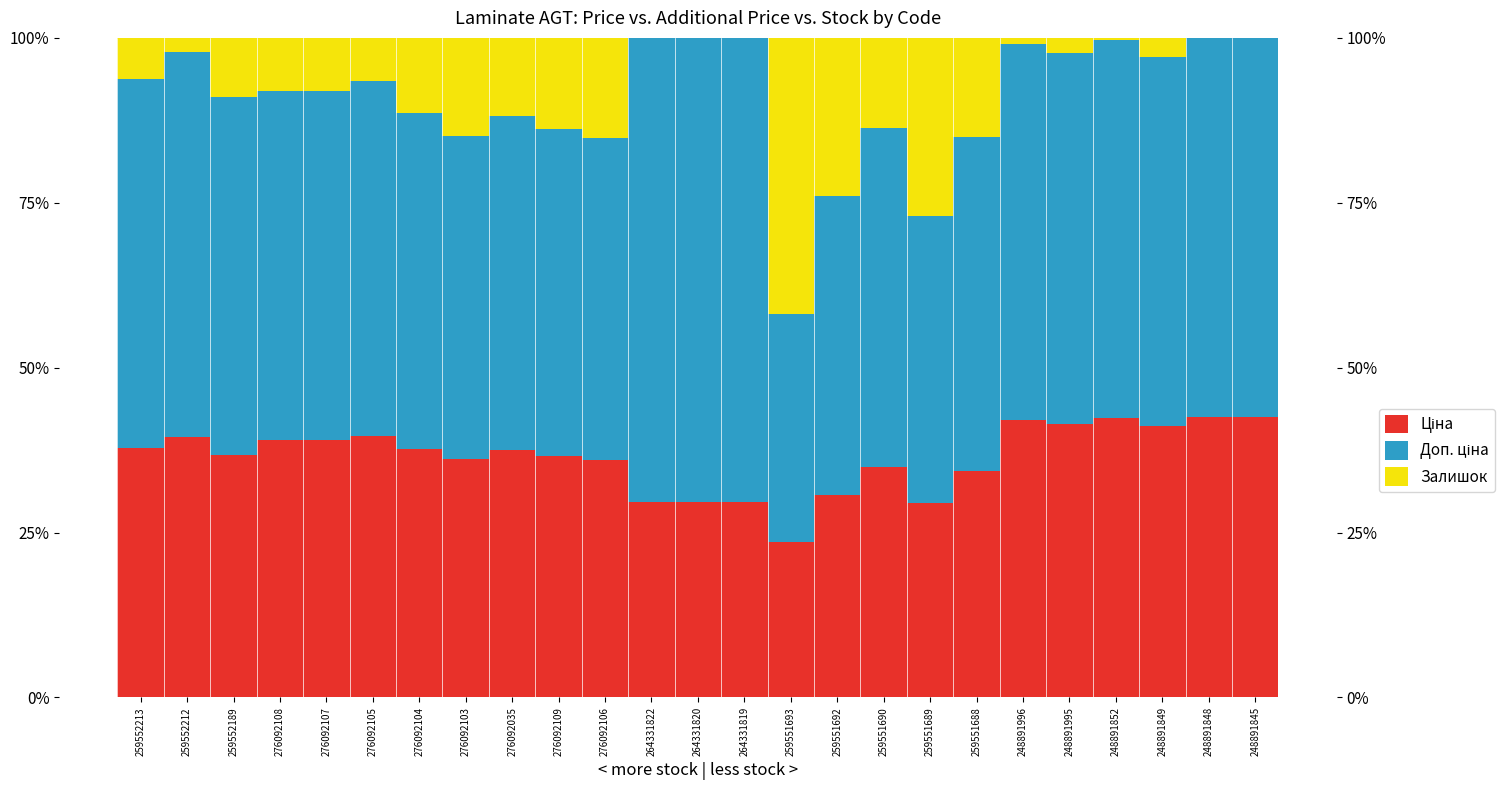

What is the label of the 20th bar from the left?

248891996